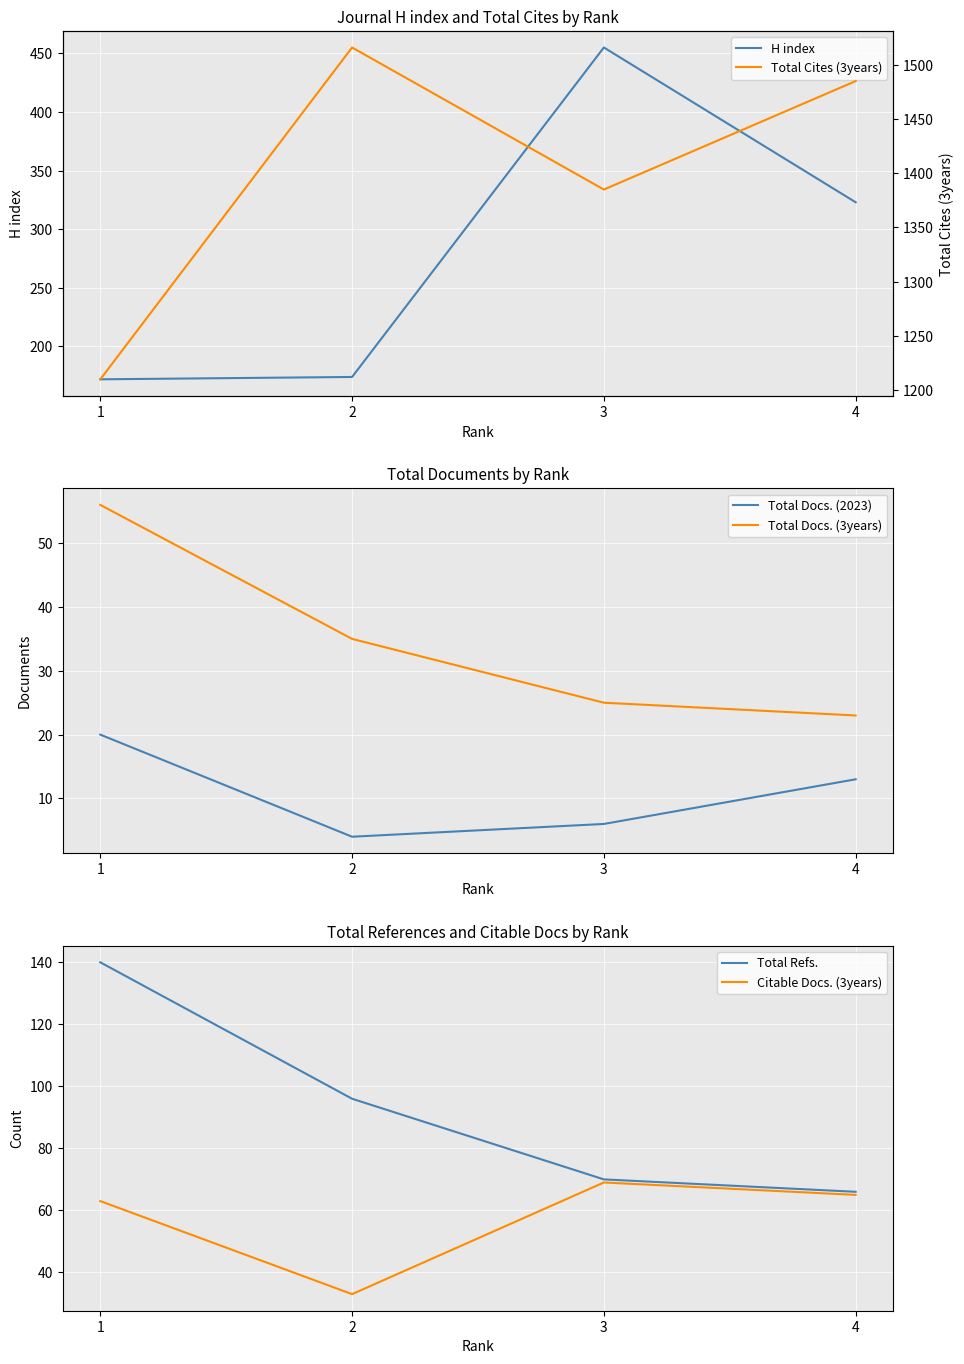

Which category has the lowest value across all series?

2